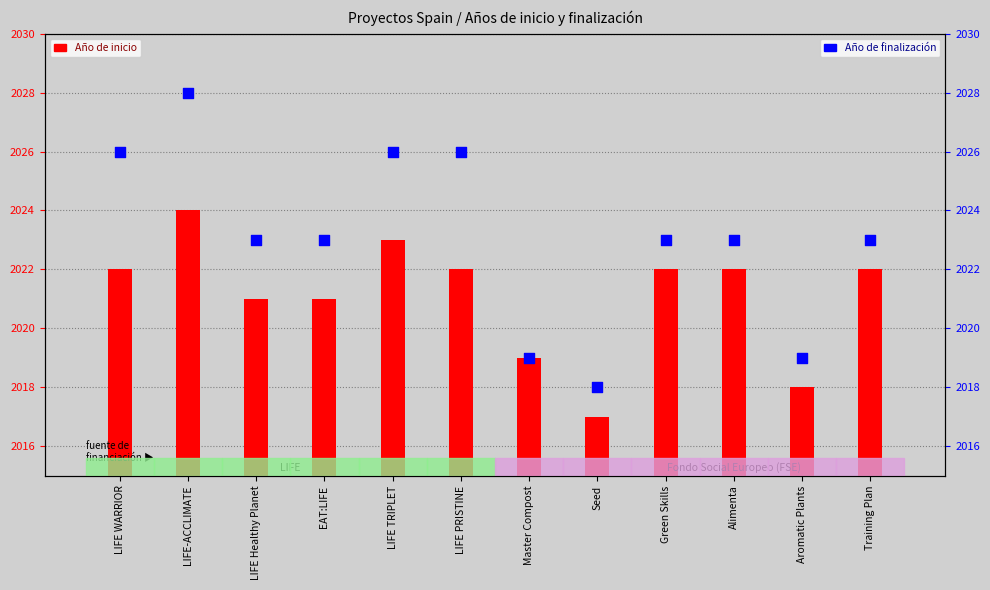

Which series reaches the minimum Y coordinate?

Año de inicio